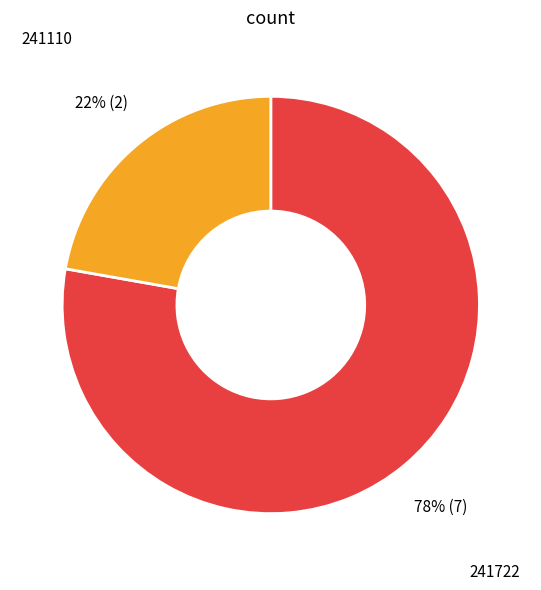

Is the sum of 241110 and 241722 greater than half?

Yes